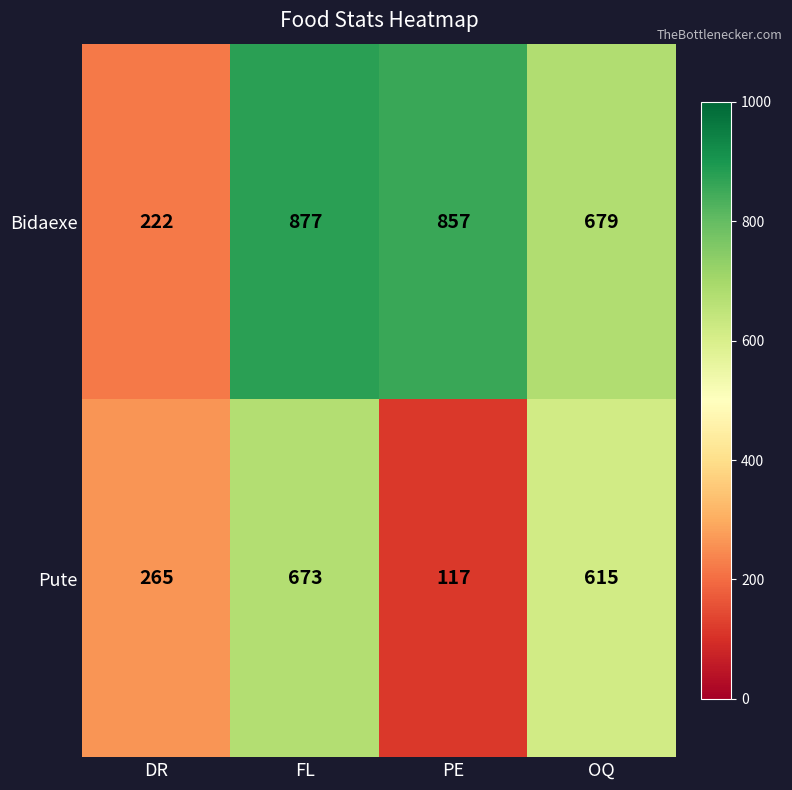

Reading left to right, what are all the values shown in this chart?

Bidaexe: DR=222	FL=877	PE=857	OQ=679
Pute: DR=265	FL=673	PE=117	OQ=615